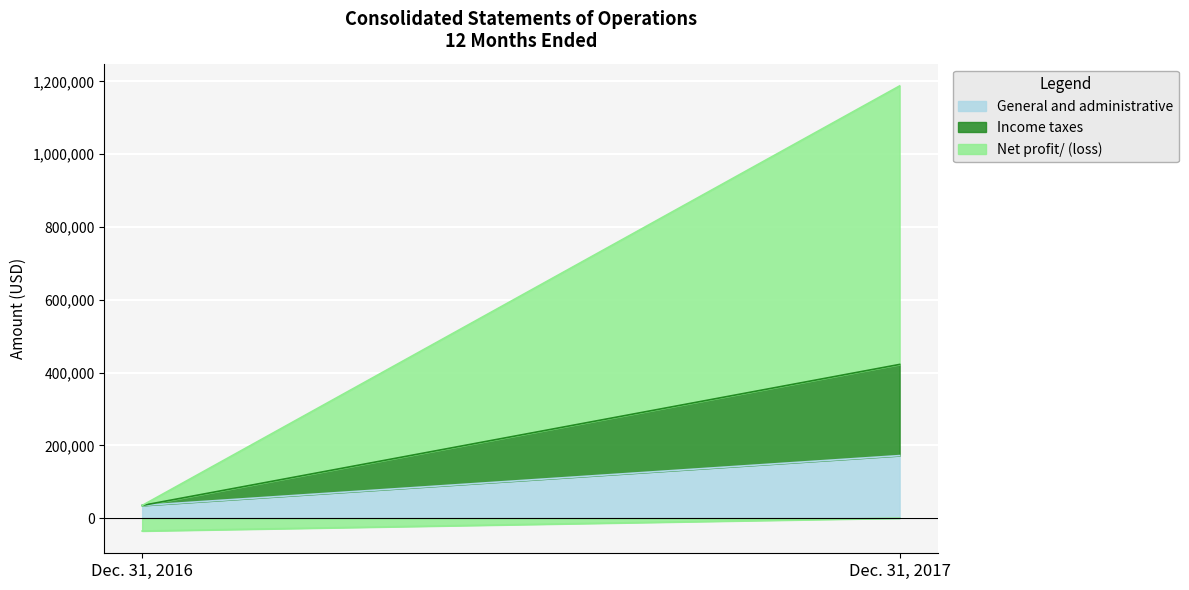

How many lines are shown in the chart?

3